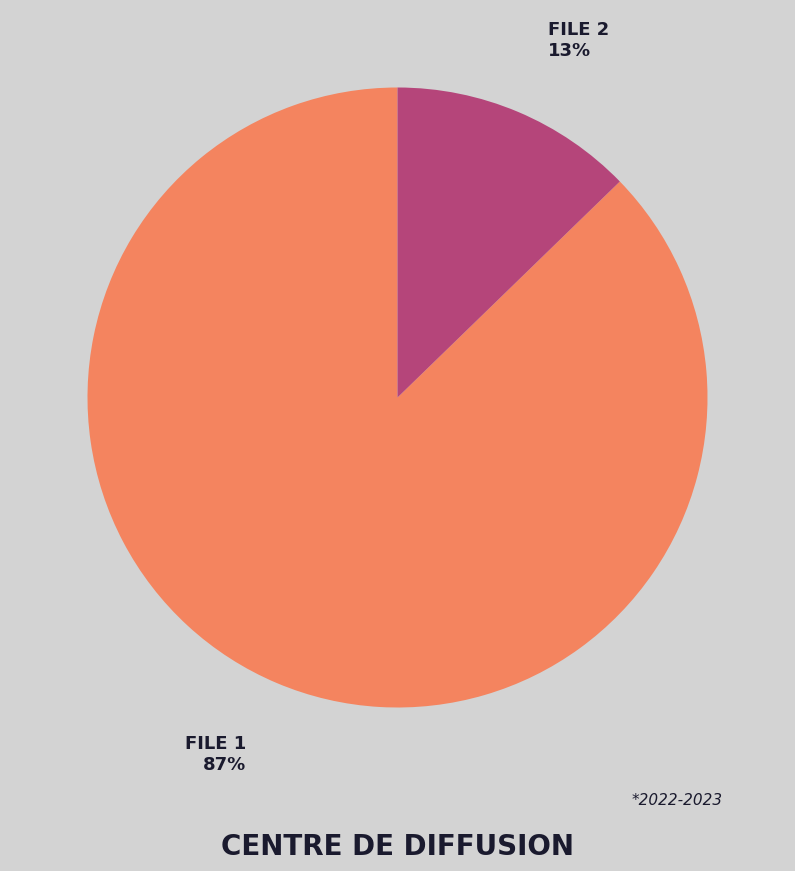

Which category has the biggest portion of the pie?

FILE 1 87%